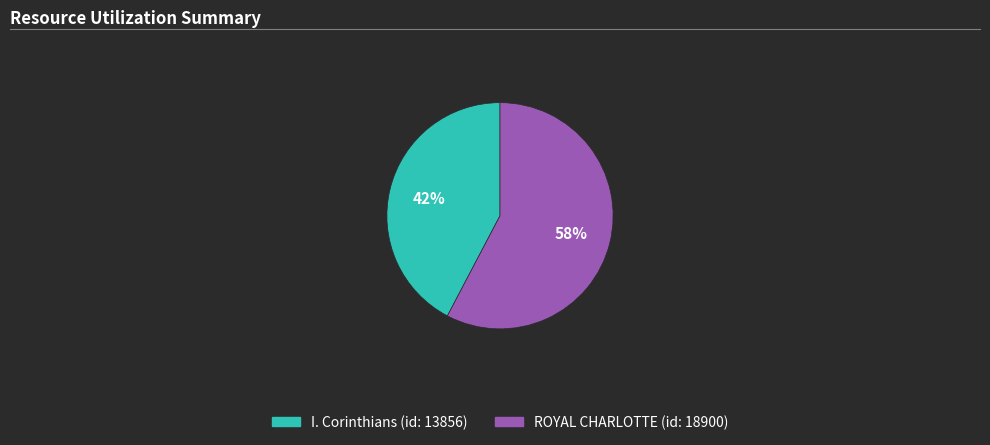

How many segments does this pie chart have?

2